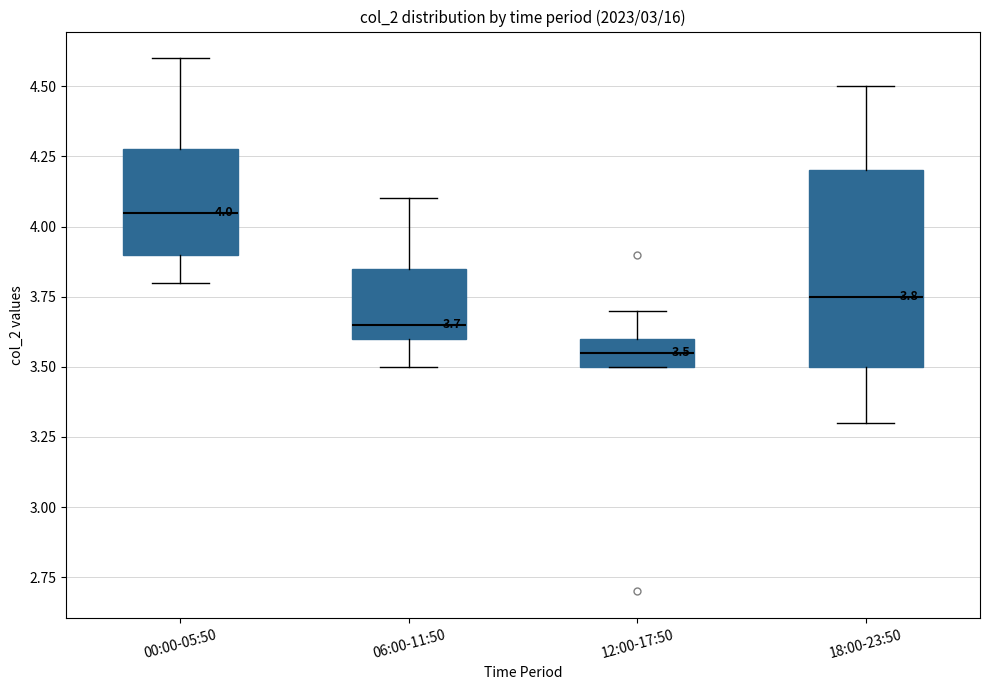

Which box's median line is the highest?

00:00-05:50